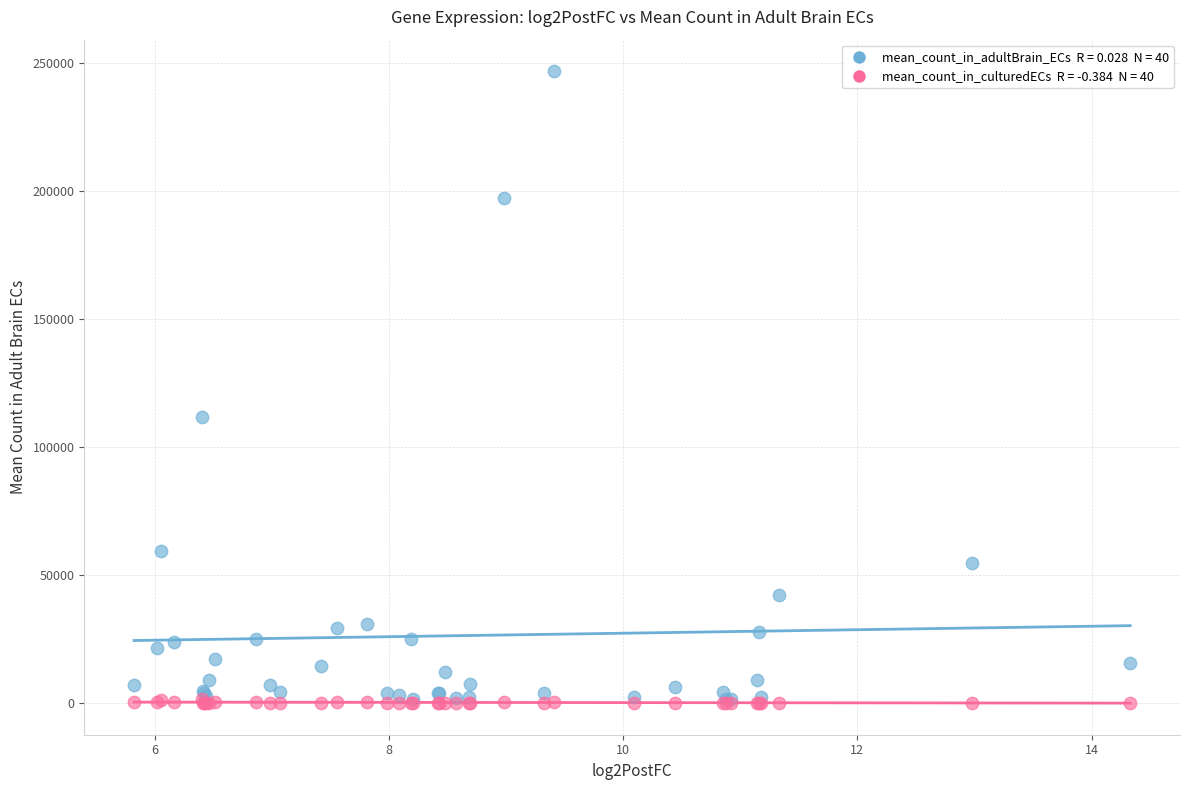

Across all series, what Y value is closest to 123417?

111622.9